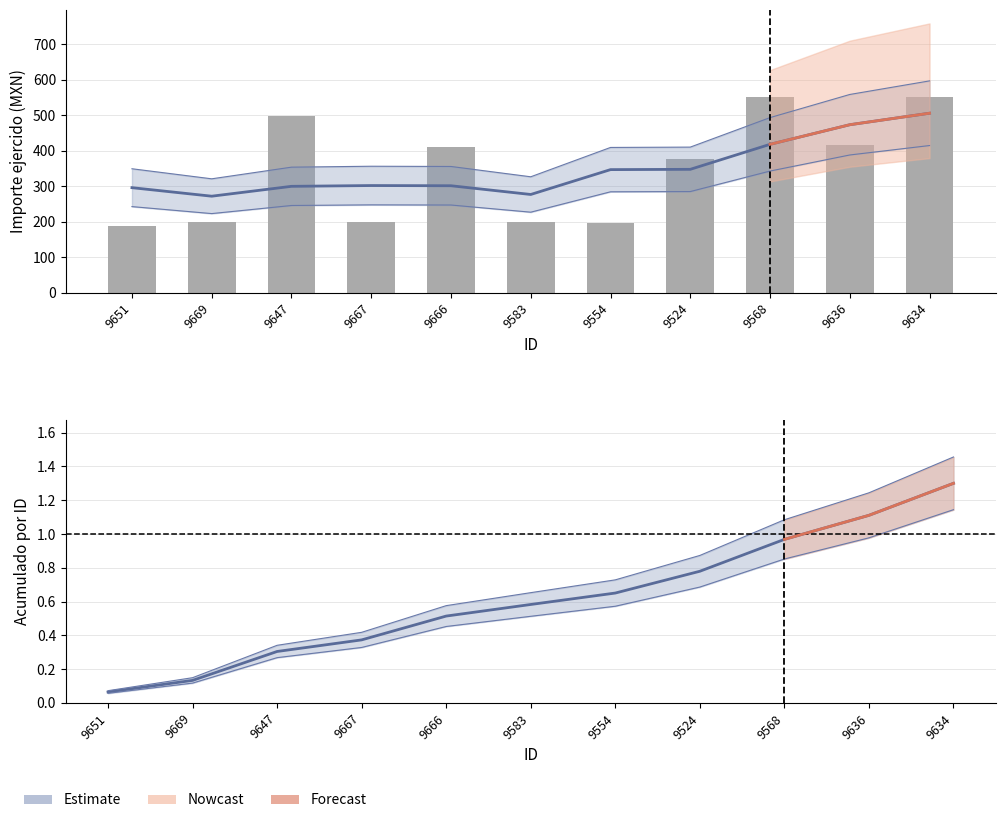

At how many categories does at least one series exceed 261?

11